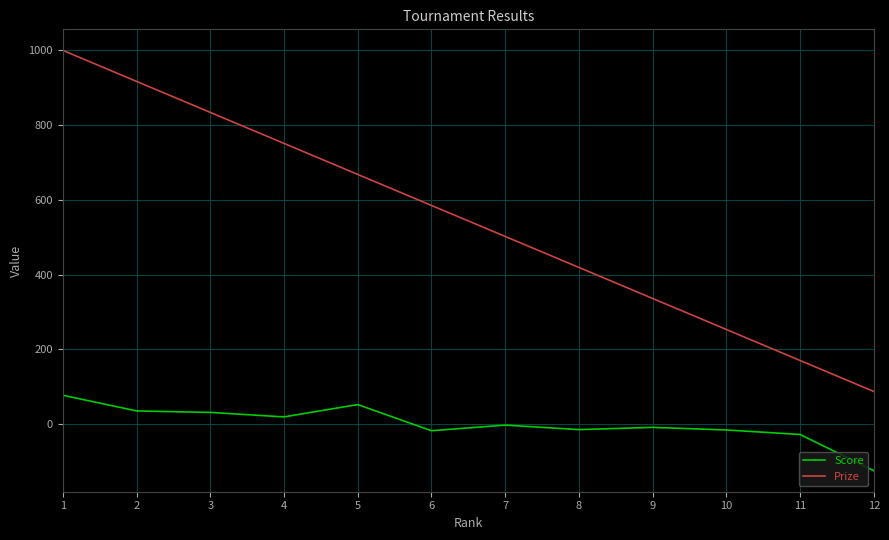

True or false: Prize and Score cross at least once.

False